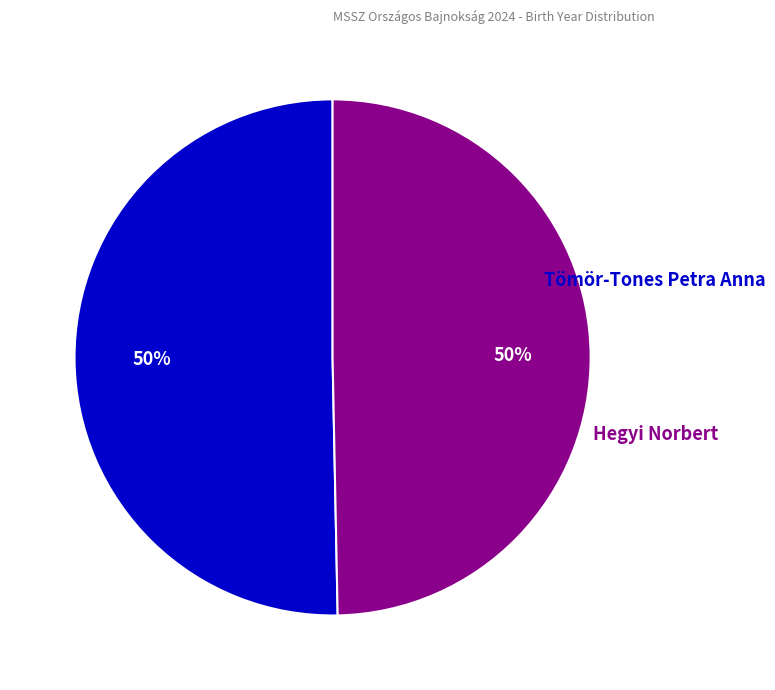

To the nearest percent, what is the average slice percentage?

50%